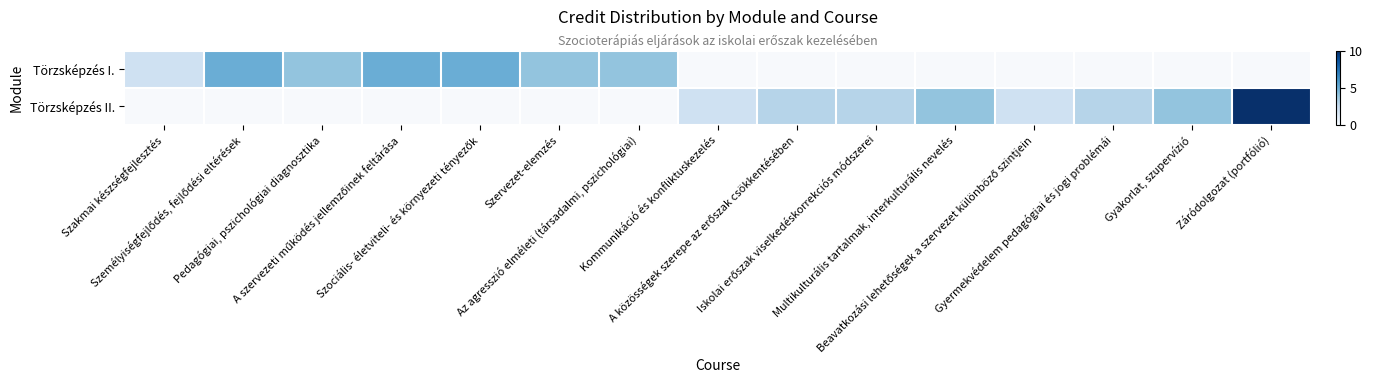

At how many categories does at least one series exceed 5?

1